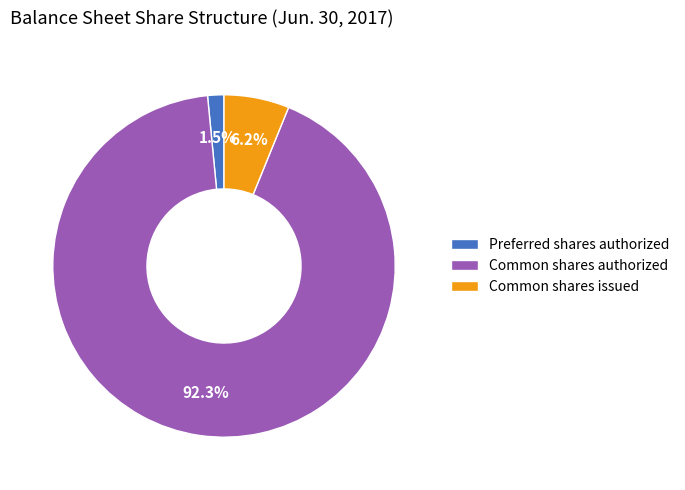

Rank the categories by value from highest to lowest.

Common shares authorized, Common shares issued, Preferred shares authorized